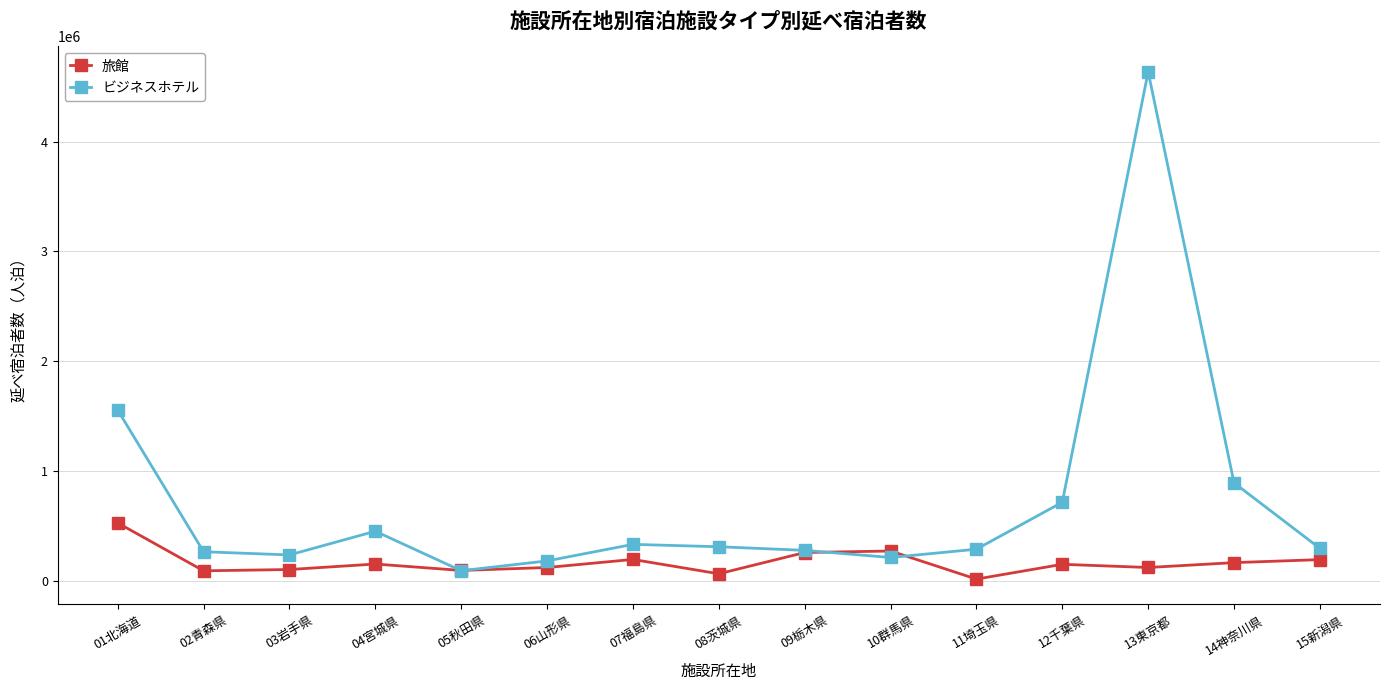

Is it true that ビジネスホテル equals 466124 at 02青森県?

False